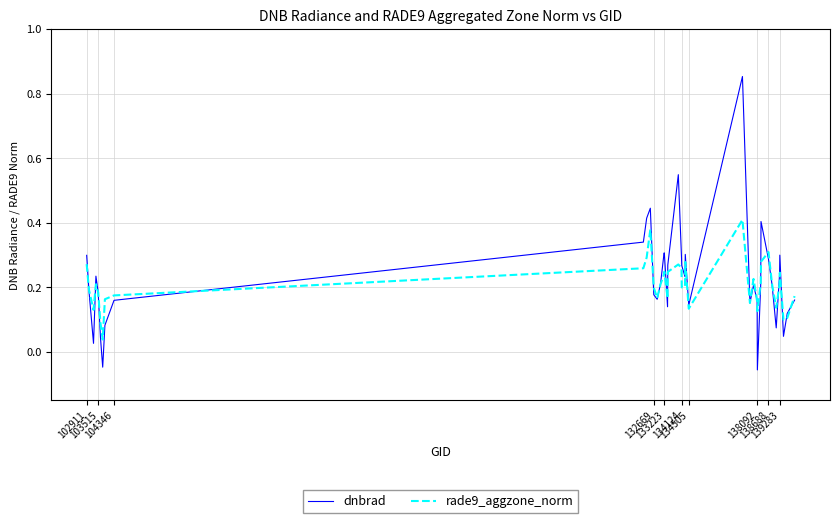

Rank the series by their maximum value, from highest to lowest.

dnbrad, rade9_aggzone_norm